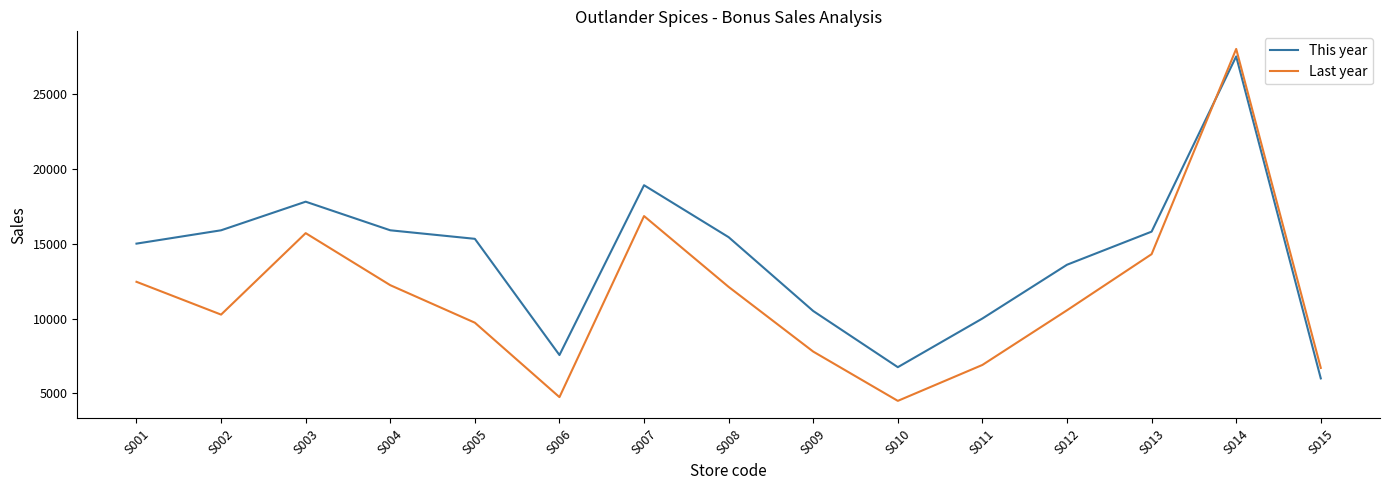

What is the sum of all This year values?

211930